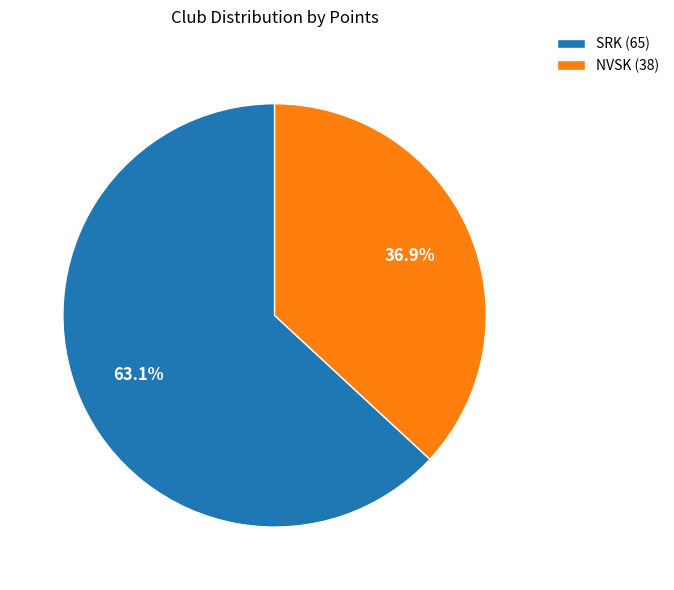

How many segments does this pie chart have?

2